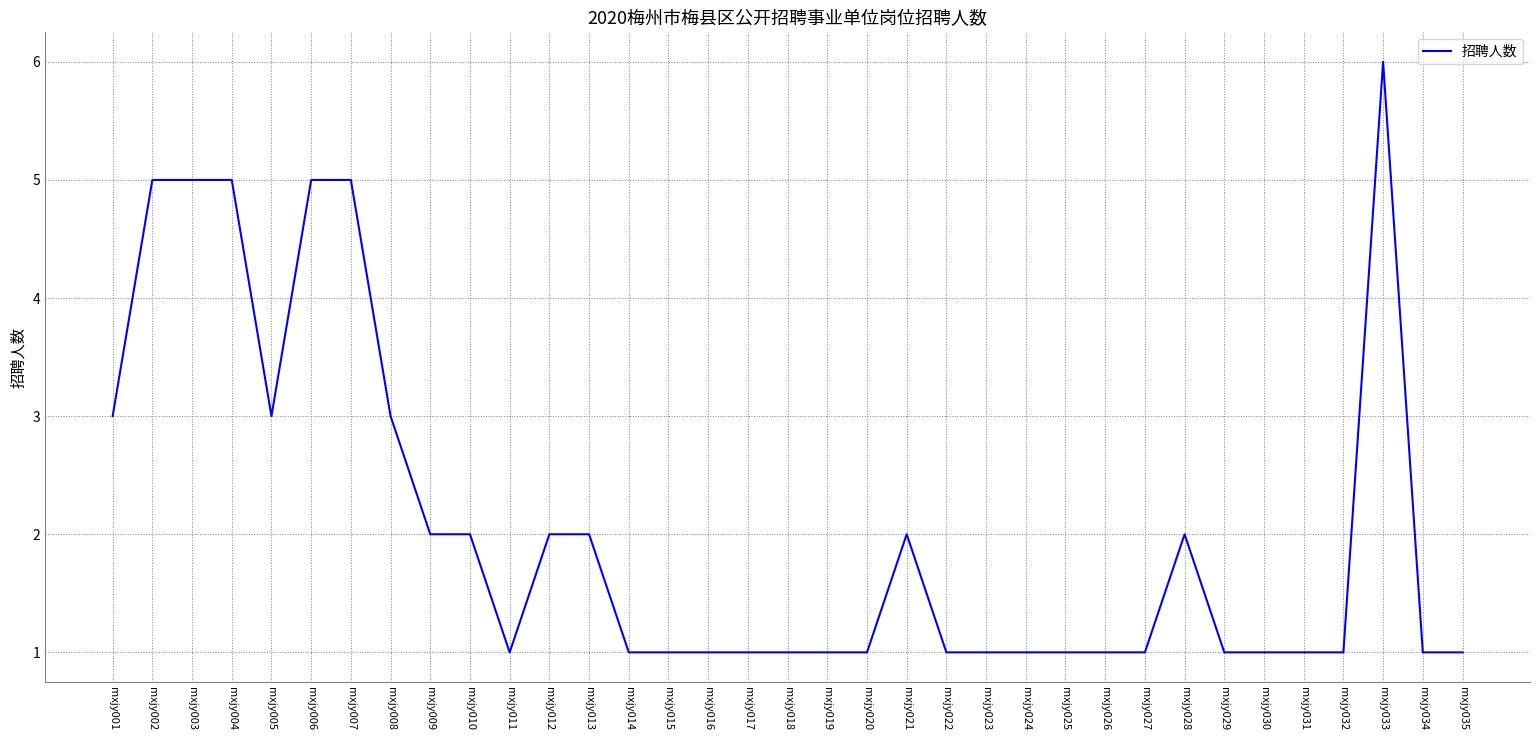

The chart shows a value of 1 at mxjy034. True or false?

True